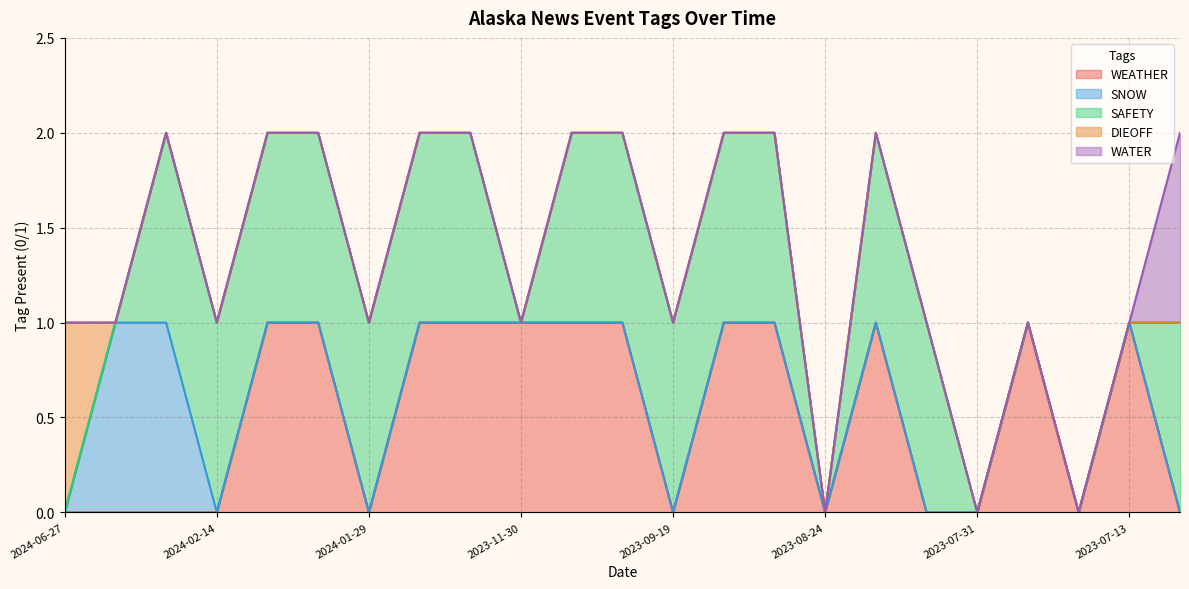

Rank the series by their maximum value, from lowest to highest.

WEATHER, SNOW, SAFETY, DIEOFF, WATER